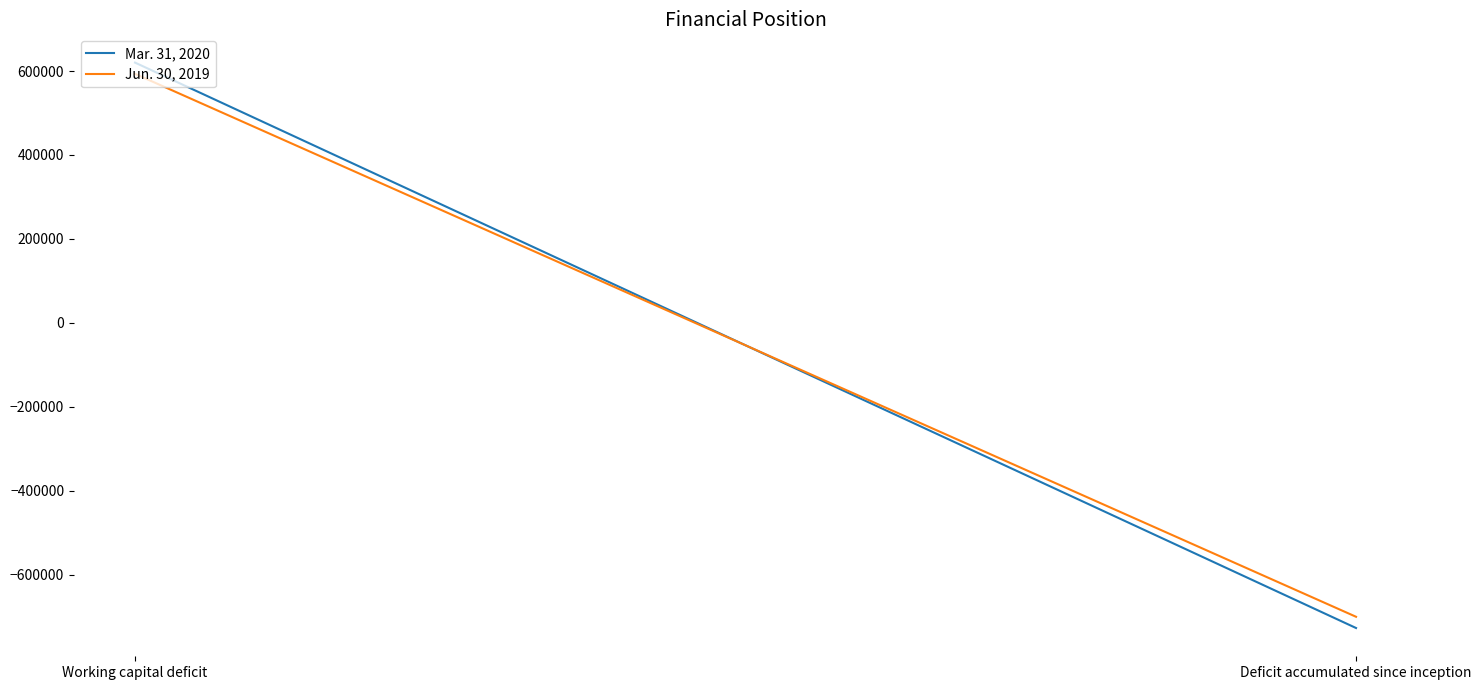

Between Deficit accumulated since inception and Working capital deficit, which is larger?

Working capital deficit